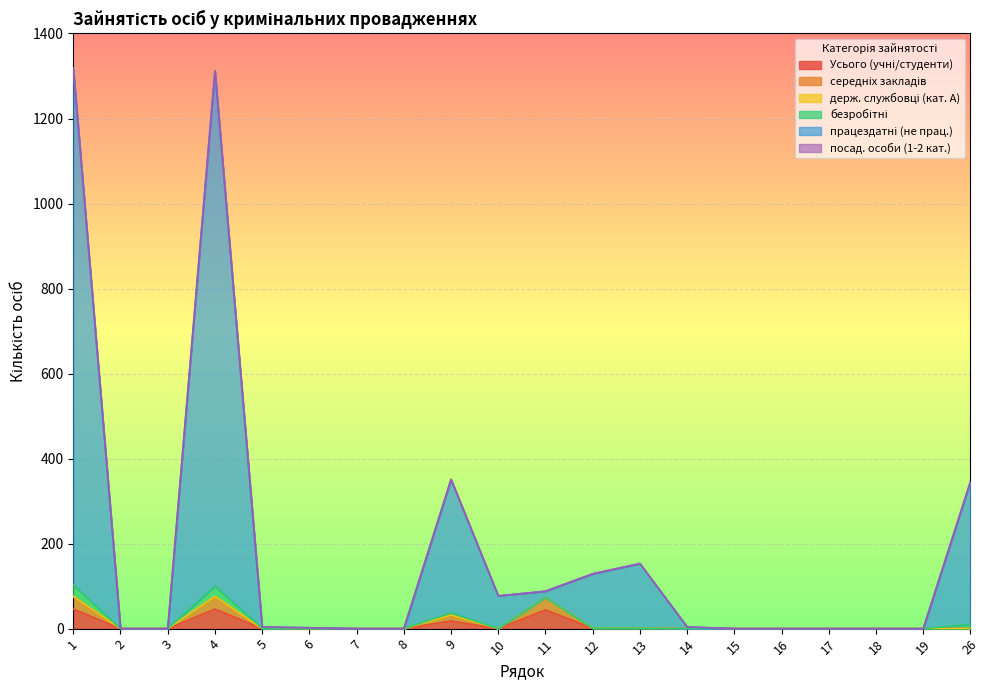

How many data points in працездатні (не прац.) are less than 4?

10